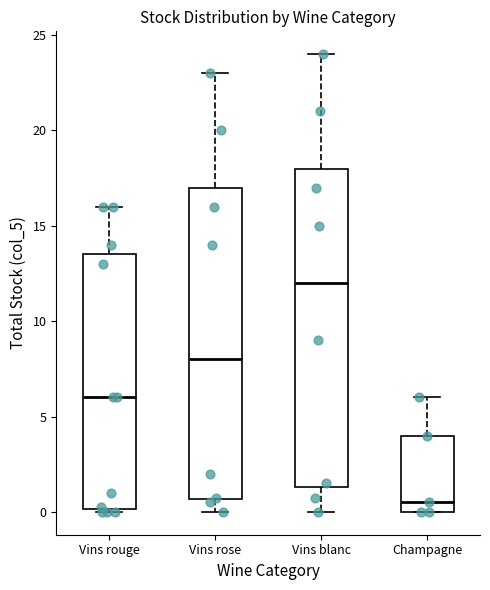

Reading left to right, read every box against the y-axis: the position of its median line, the range the box covers, and the ends of its whiskers. The values are not printed on the chart, so give them approximately, as read against the axis.

Vins rouge: median 6.0, box 0.0 to 13.5, whiskers 0.0 to 16.0
Vins rose: median 8.0, box 0.5 to 17.0, whiskers 0.0 to 23.0
Vins blanc: median 12.0, box 1.5 to 18.0, whiskers 0.0 to 24.0
Champagne: median 0.5, box 0.0 to 4.0, whiskers 0.0 to 6.0